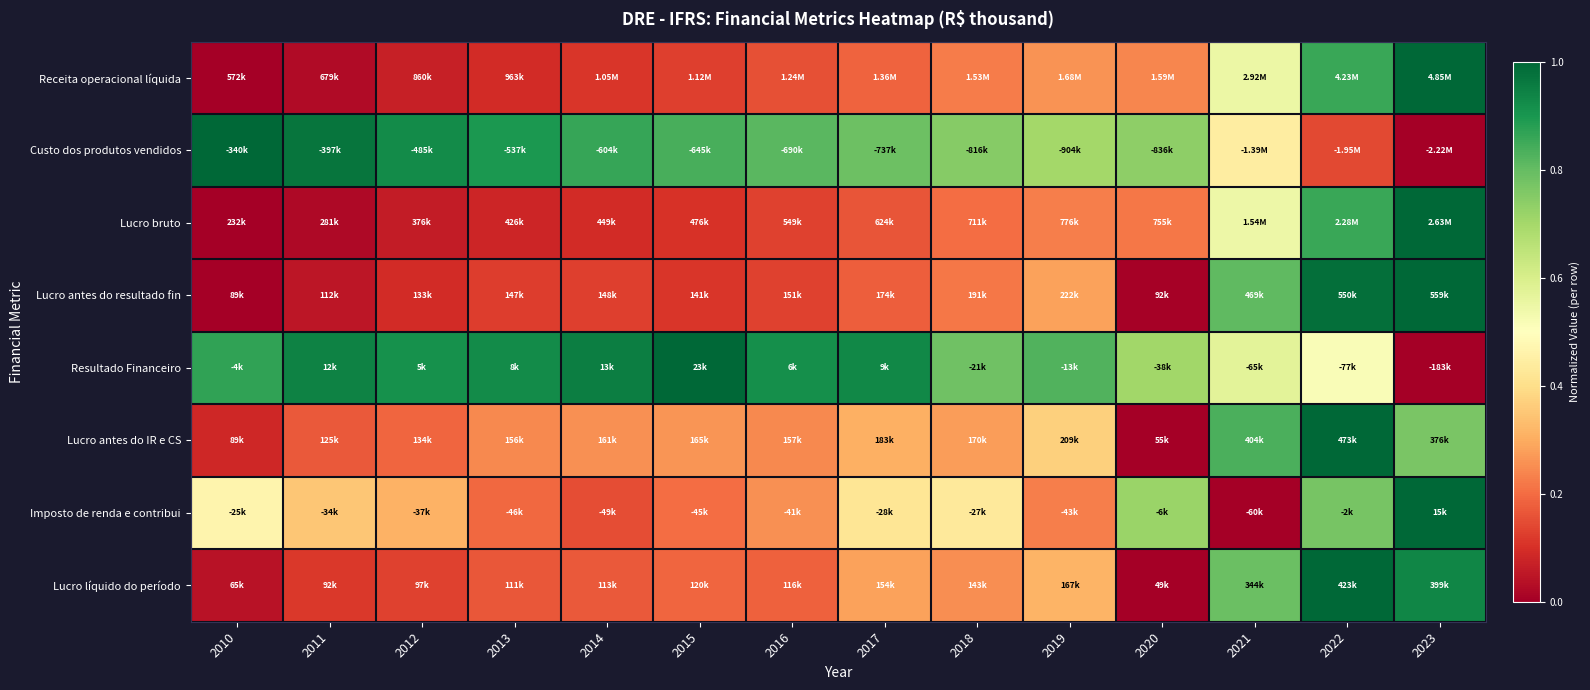

Reading right to left, what are all the values shown in this chart?

Receita operacional líquida: 2023=1.0	2022=0.9	2021=0.6	2020=0.2	2019=0.3	2018=0.2	2017=0.2	2016=0.2	2015=0.1	2014=0.1	2013=0.1	2012=0.1	2011=0.0	2010=0.0
Custo dos produtos vendidos: 2023=0.0	2022=0.1	2021=0.4	2020=0.7	2019=0.7	2018=0.7	2017=0.8	2016=0.8	2015=0.8	2014=0.9	2013=0.9	2012=0.9	2011=1.0	2010=1.0
Lucro bruto: 2023=1.0	2022=0.9	2021=0.5	2020=0.2	2019=0.2	2018=0.2	2017=0.2	2016=0.1	2015=0.1	2014=0.1	2013=0.1	2012=0.1	2011=0.0	2010=0.0
Lucro antes do resultado fin: 2023=1.0	2022=1.0	2021=0.8	2020=0.0	2019=0.3	2018=0.2	2017=0.2	2016=0.1	2015=0.1	2014=0.1	2013=0.1	2012=0.1	2011=0.0	2010=0.0
Resultado Financeiro: 2023=0.0	2022=0.5	2021=0.6	2020=0.7	2019=0.8	2018=0.8	2017=0.9	2016=0.9	2015=1.0	2014=1.0	2013=0.9	2012=0.9	2011=0.9	2010=0.9
Lucro antes do IR e CS: 2023=0.8	2022=1.0	2021=0.8	2020=0.0	2019=0.4	2018=0.3	2017=0.3	2016=0.2	2015=0.3	2014=0.3	2013=0.2	2012=0.2	2011=0.2	2010=0.1
Imposto de renda e contribui: 2023=1.0	2022=0.8	2021=0.0	2020=0.7	2019=0.2	2018=0.4	2017=0.4	2016=0.3	2015=0.2	2014=0.2	2013=0.2	2012=0.3	2011=0.3	2010=0.5
Lucro líquido do período: 2023=0.9	2022=1.0	2021=0.8	2020=0.0	2019=0.3	2018=0.3	2017=0.3	2016=0.2	2015=0.2	2014=0.2	2013=0.2	2012=0.1	2011=0.1	2010=0.0